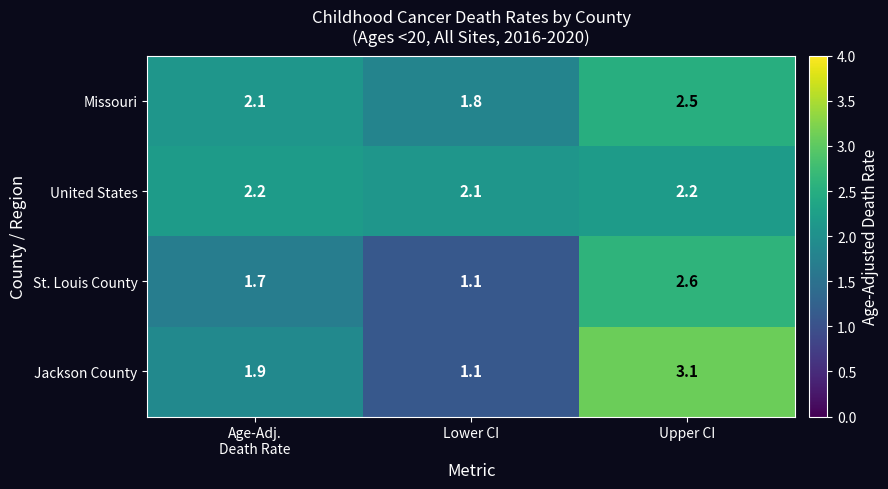

At which category does the chart reach its peak across all series?

Upper CI